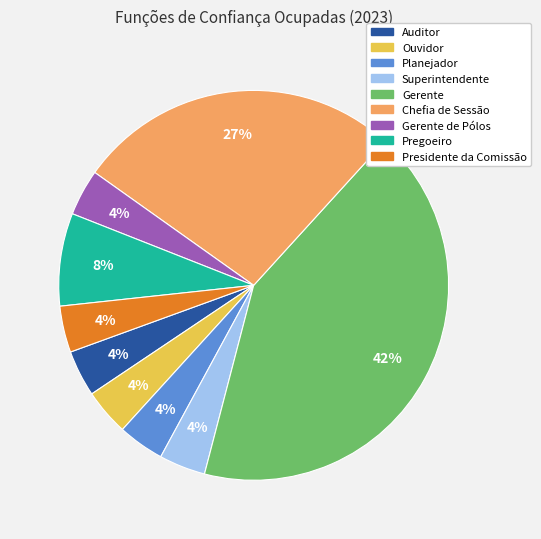

Is the sum of Ouvidor and Planejador greater than half?

No